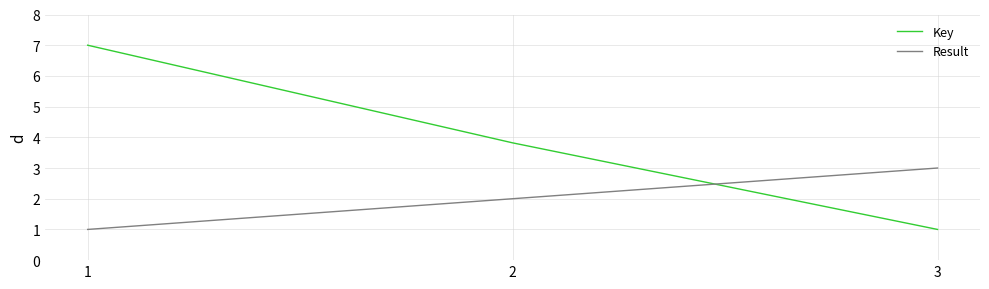

What is the difference between the maximum and minimum values in the Key series?

6.0